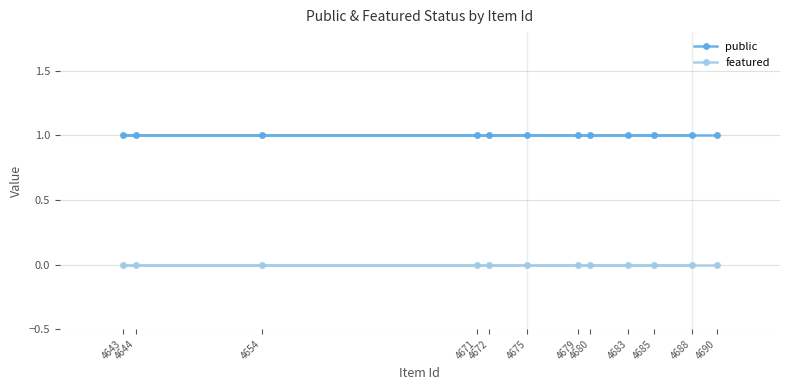

What is the value of the public point at the 6th from the left?

1